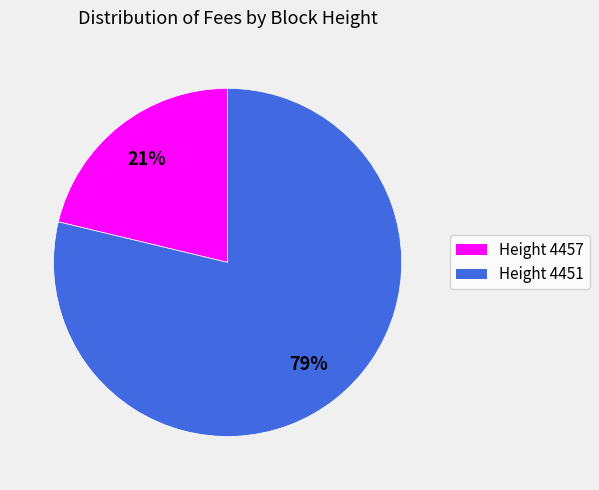

The Height 4457 slice represents 21% of the pie. True or false?

True